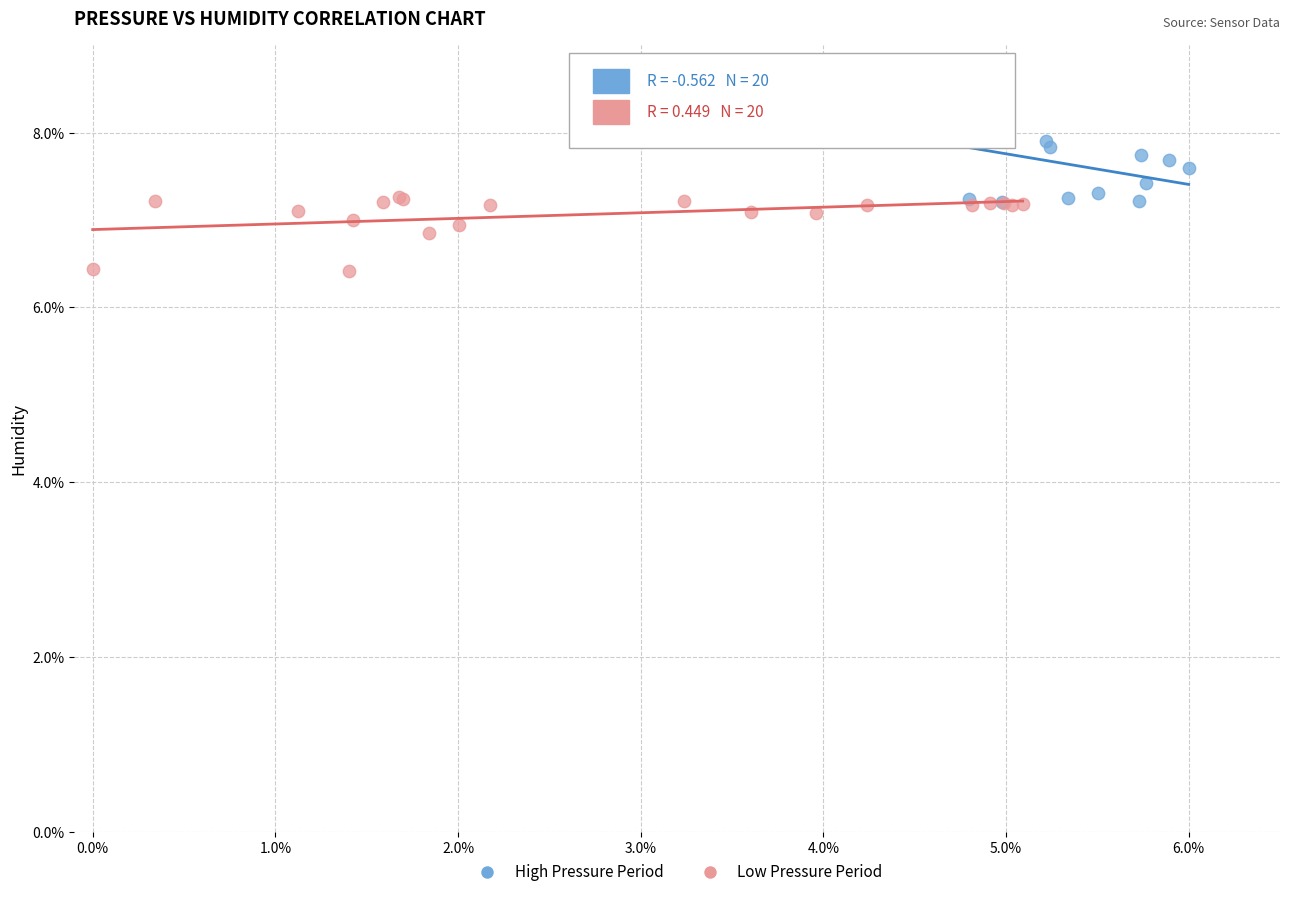

Which series contains the lowest Y value?

Low Pressure Period